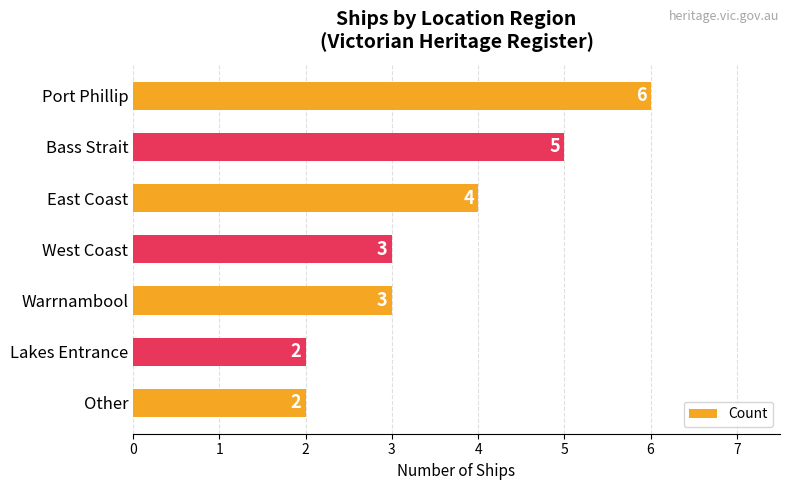

What is the minimum value shown in the chart?

2